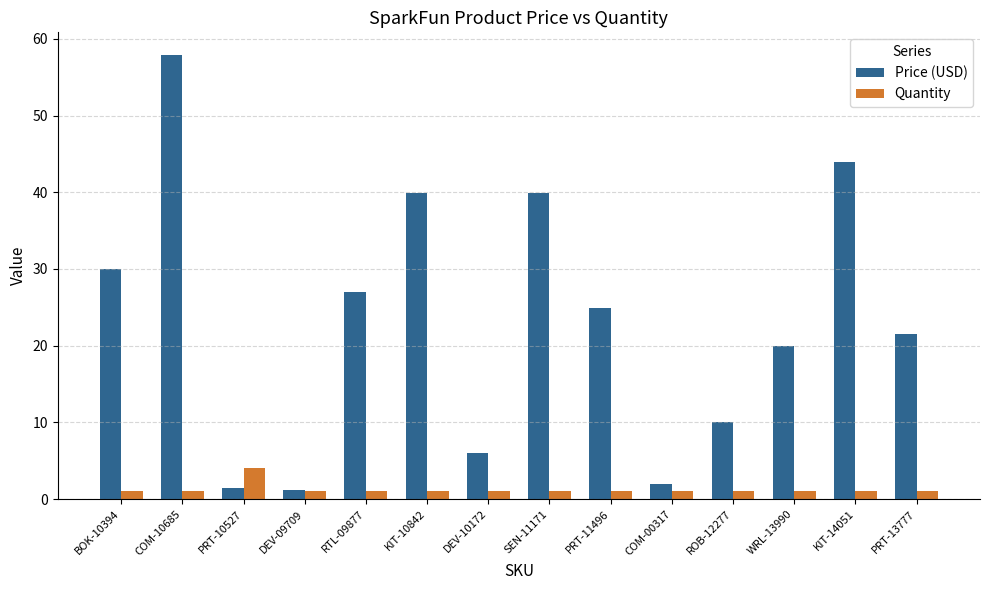

How many bars are there in each group?

2